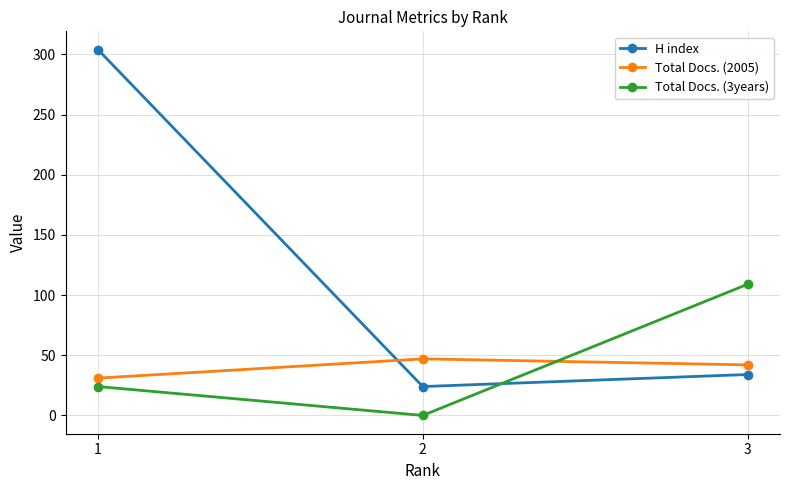

The Total Docs. (2005) series shows 13 at 3. True or false?

False